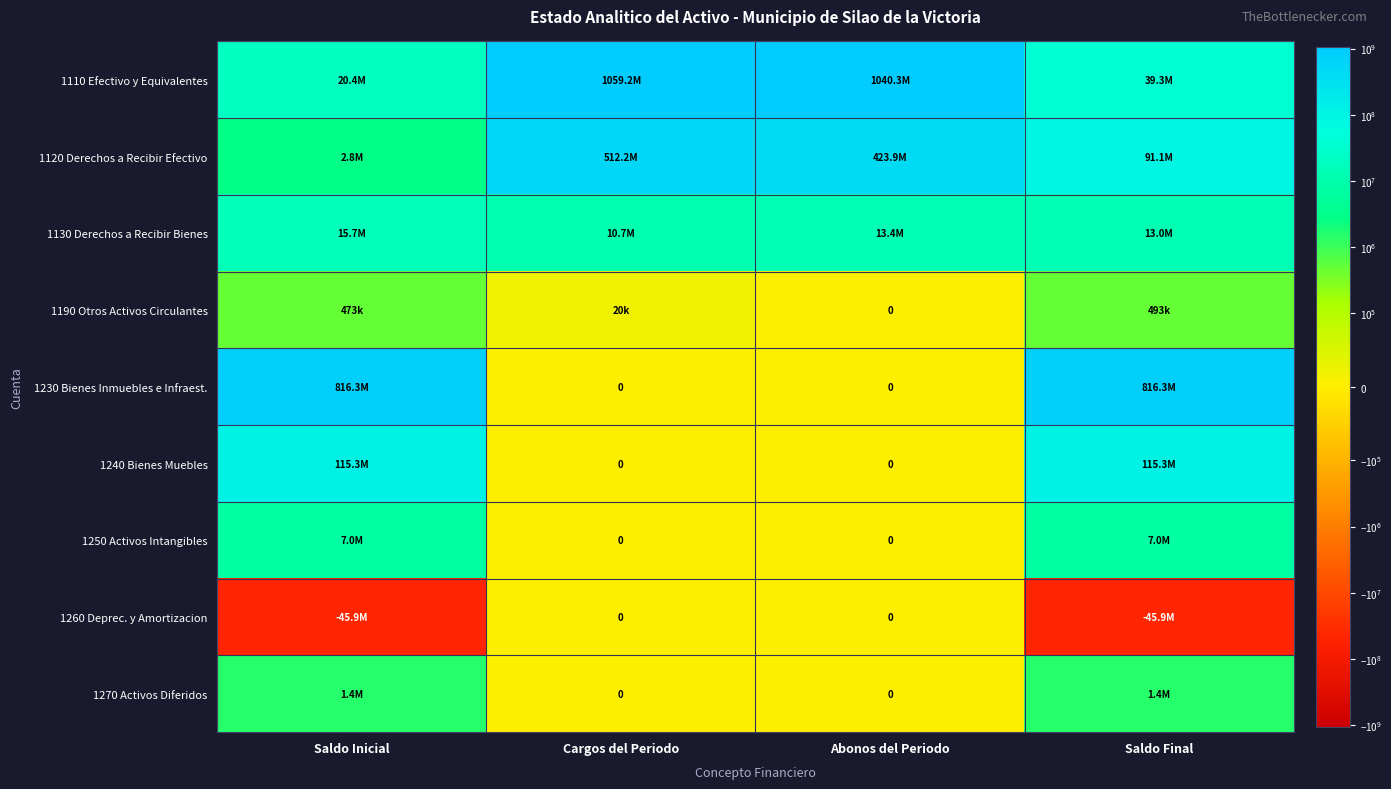

The value of 1120 Derechos a Recibir Efectivo at Abonos del Periodo is 666344462.2. True or false?

False